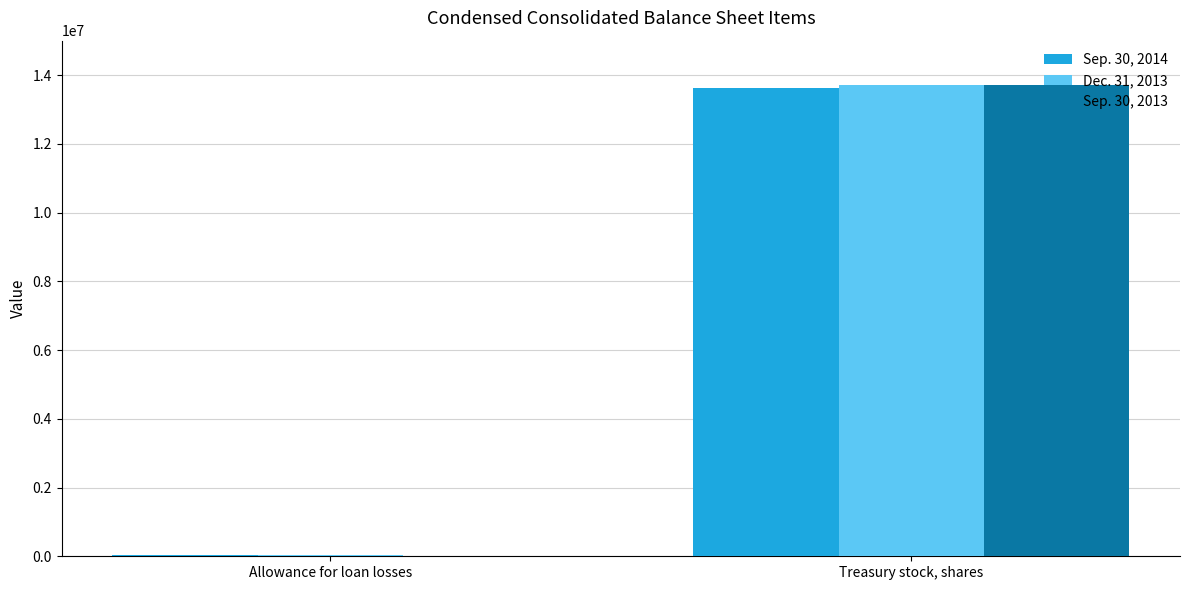

What is the sum of the Sep. 30, 2014 values at Allowance for loan losses and Treasury stock, shares?

13662660